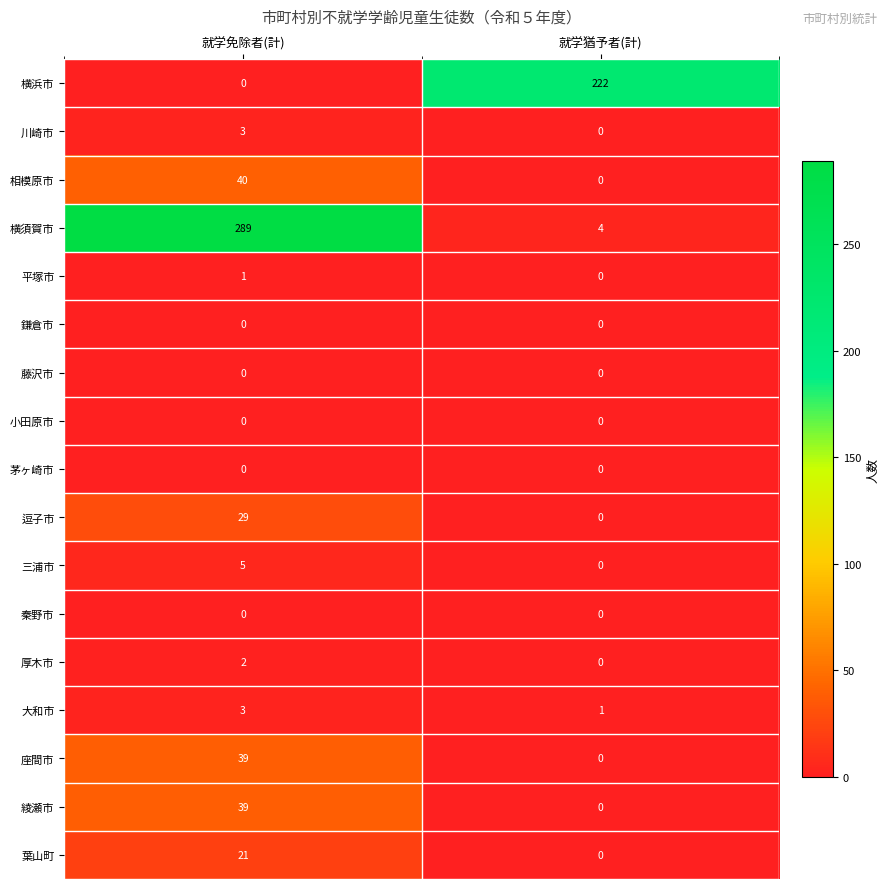

What is the difference between the 横浜市 values at 就学免除者(計) and 就学猶予者(計)?

222